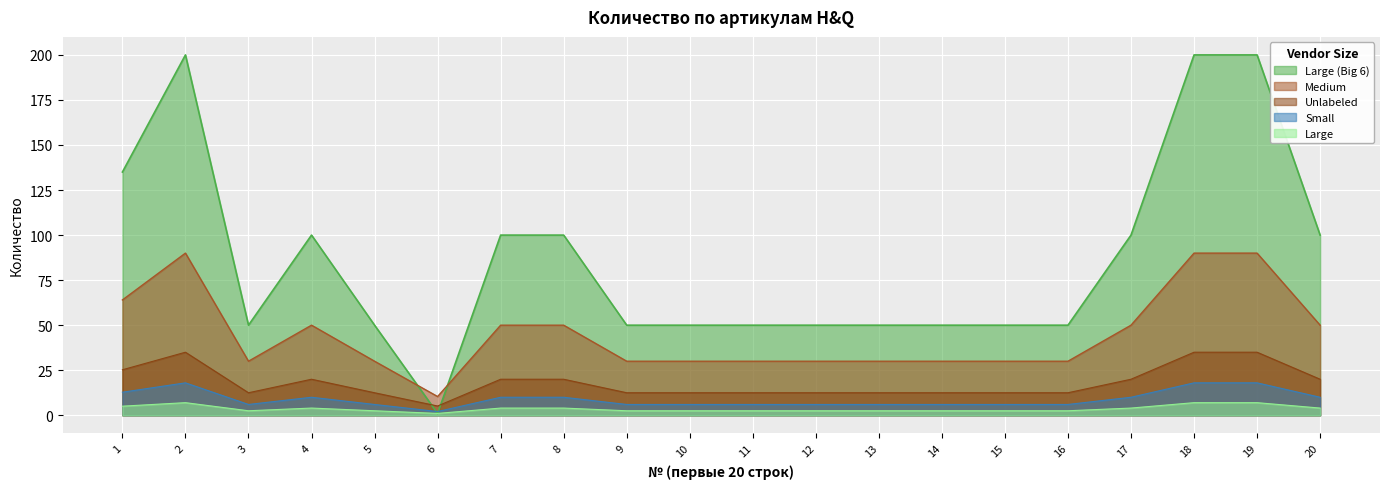

What is the minimum value shown in the chart?

1.0